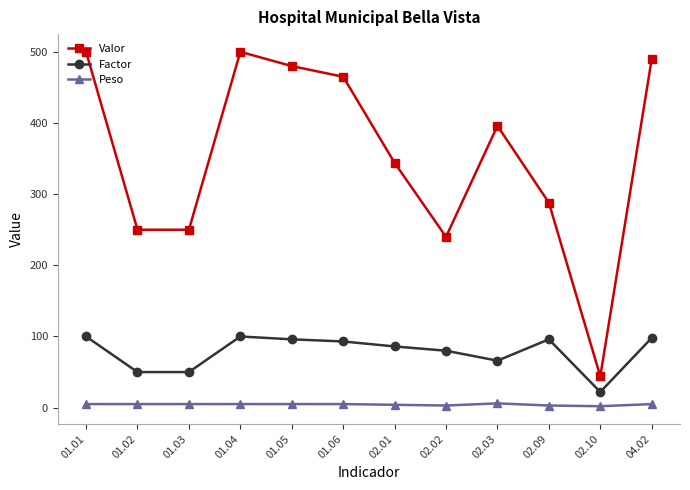

What is the difference between the Factor values at 02.10 and 01.04?

78